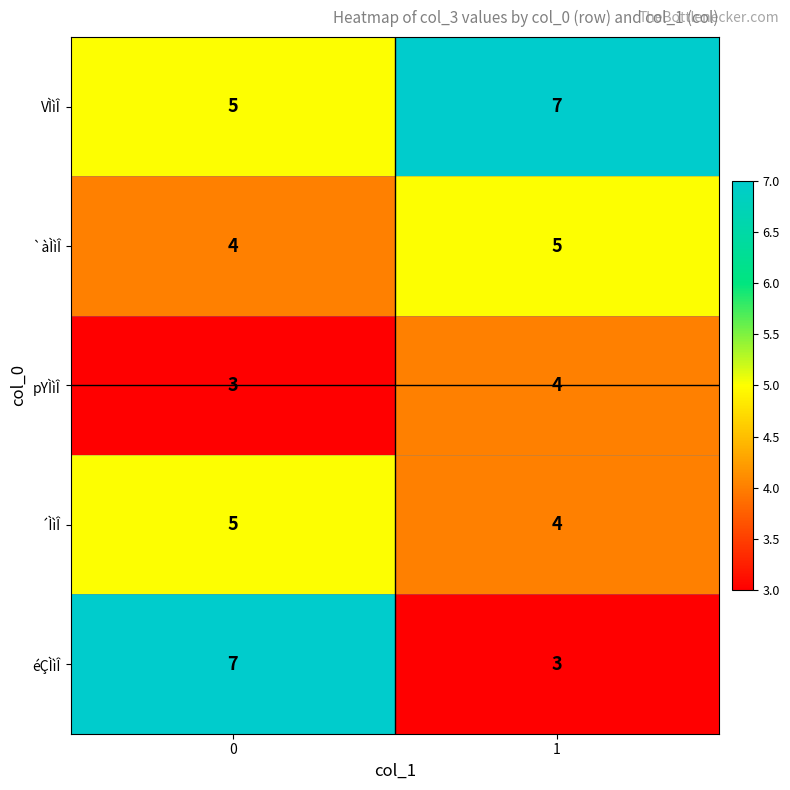

How many series are shown in this chart?

5